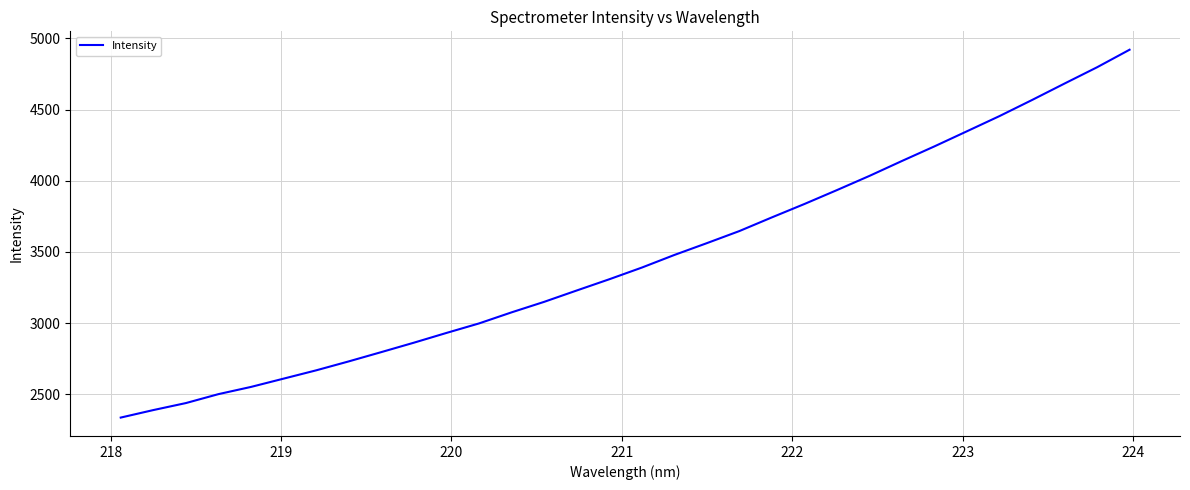

What is the difference between the maximum and minimum values?

2584.6